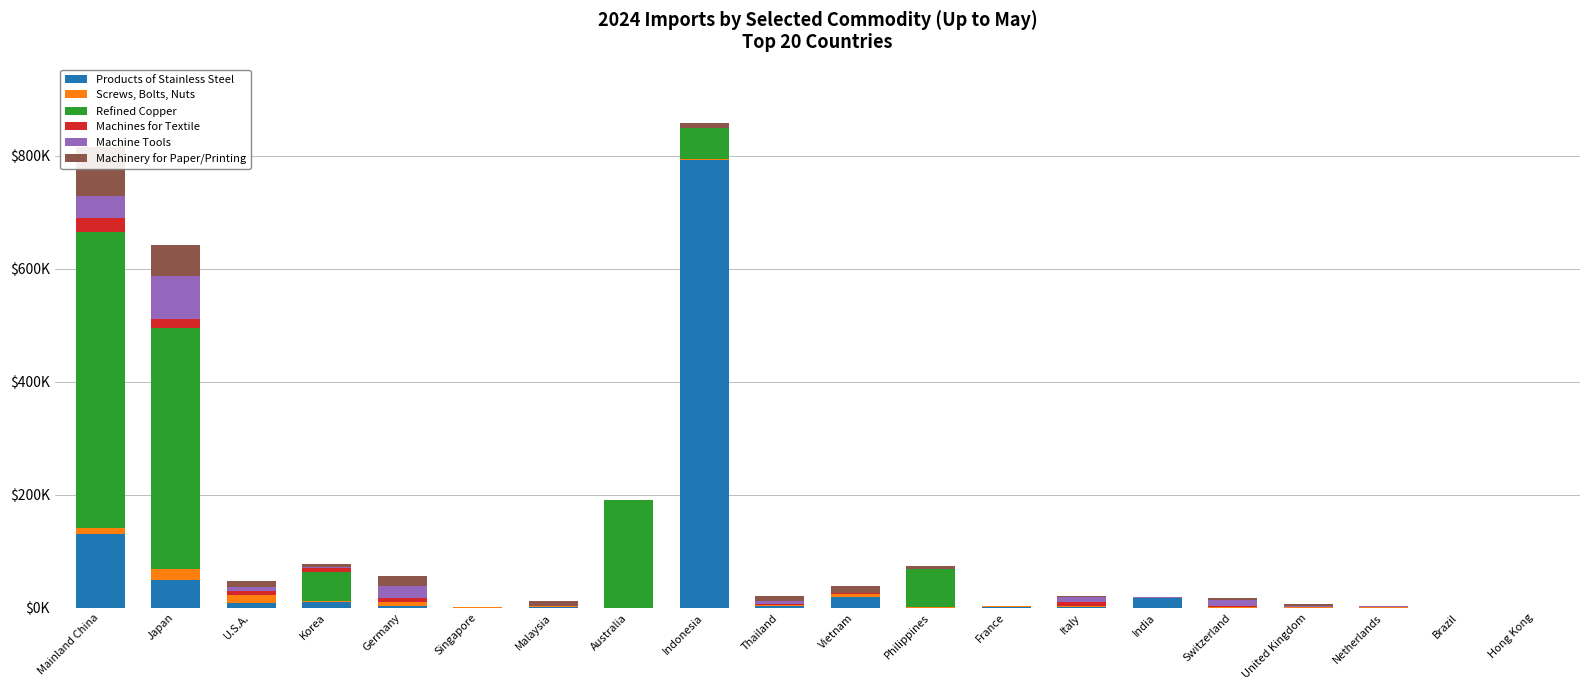

What is the average value of the Machines for Textile series?

3906